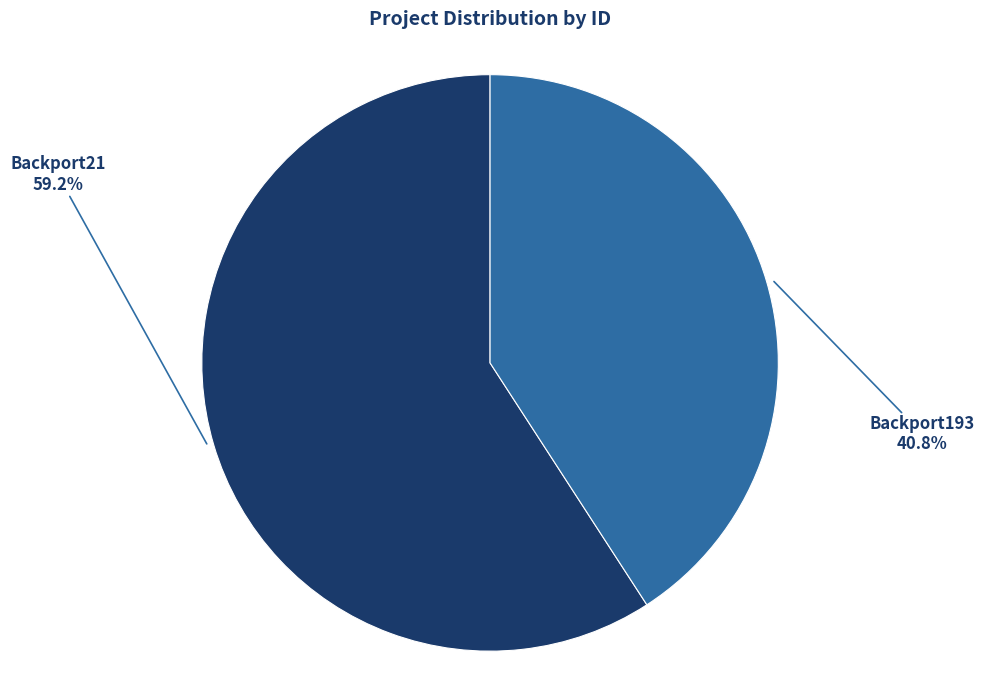

How many slices are in this pie chart?

2